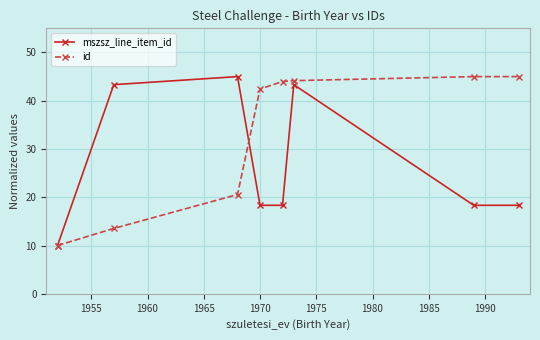

Rank the series by their average value, from highest to lowest.

id, mszsz_line_item_id